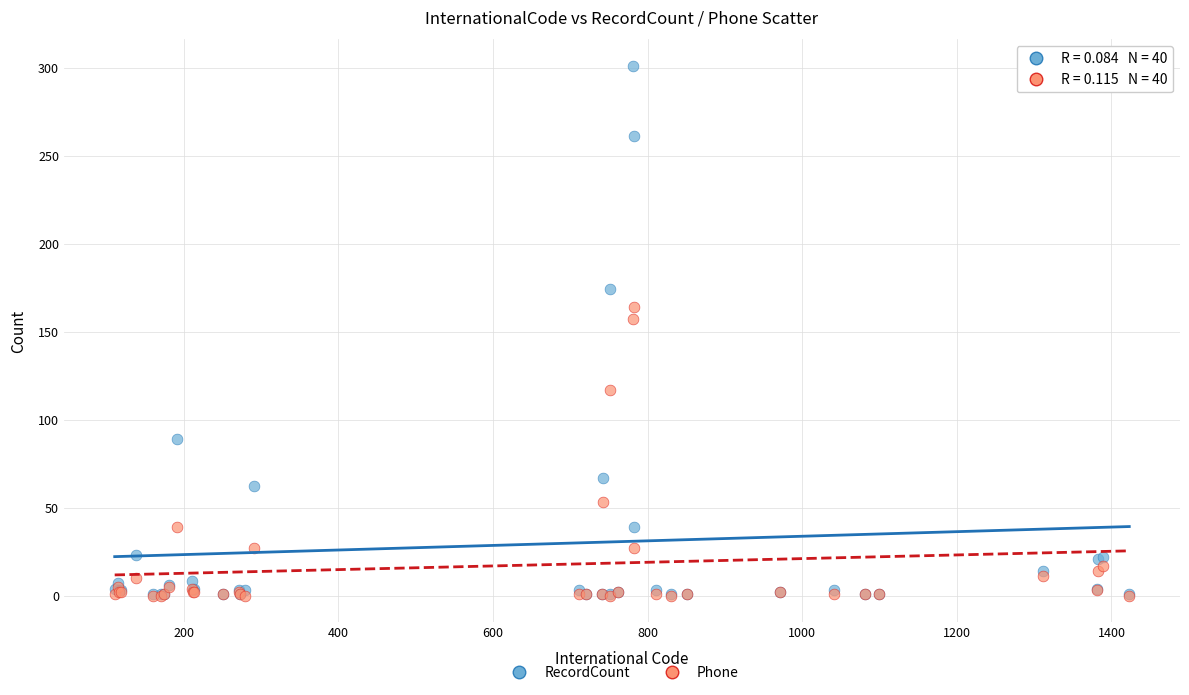

In the Phone series, what Y value is closest to 82?

53